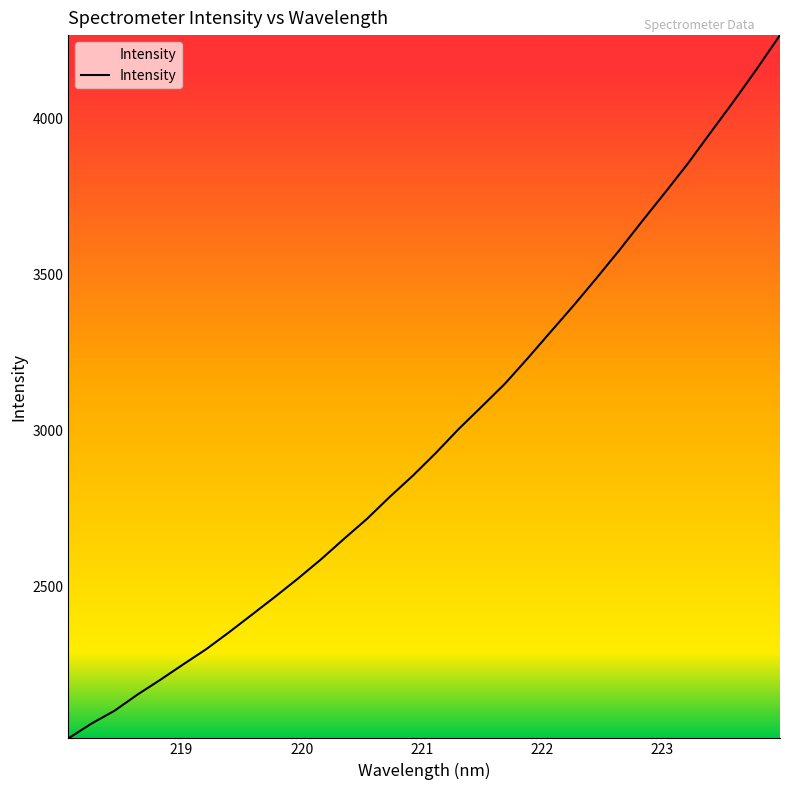

What is the maximum value shown in the chart?

4268.6